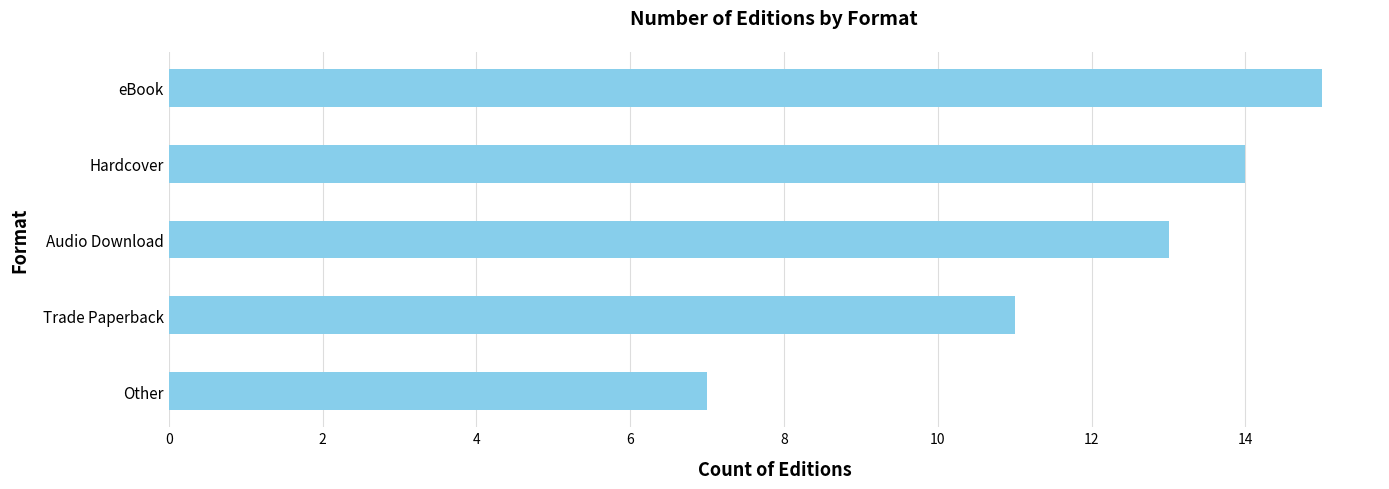

Where is the data nearest to the value 11?

Trade Paperback